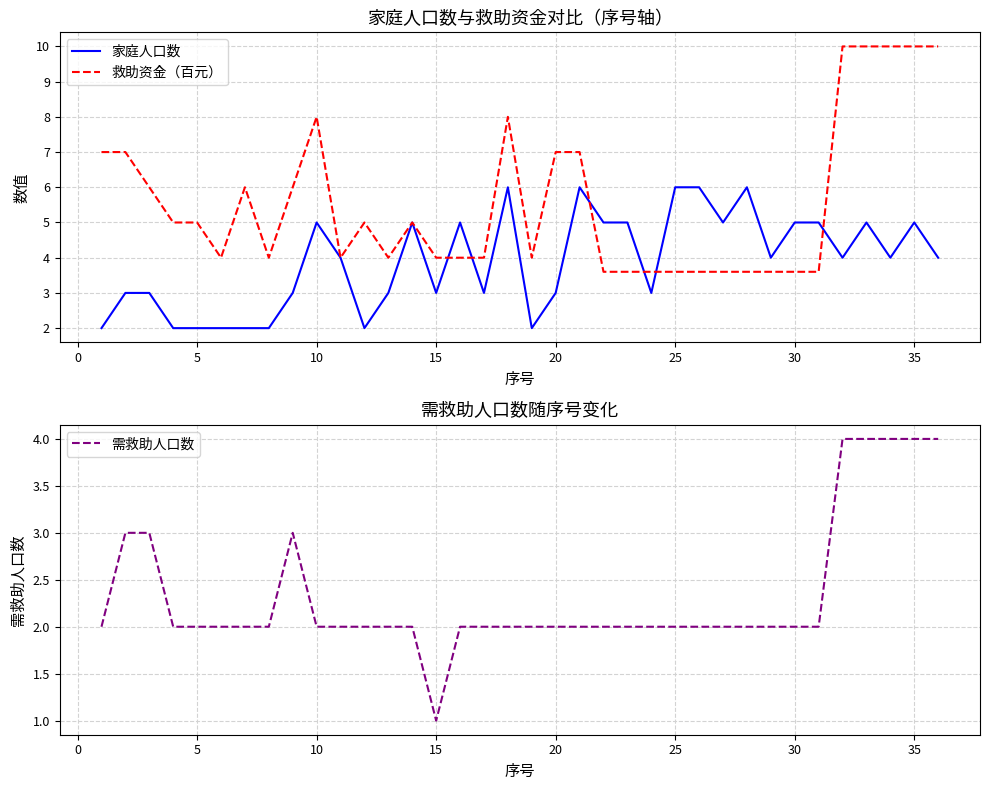

How many lines are shown in the chart?

3